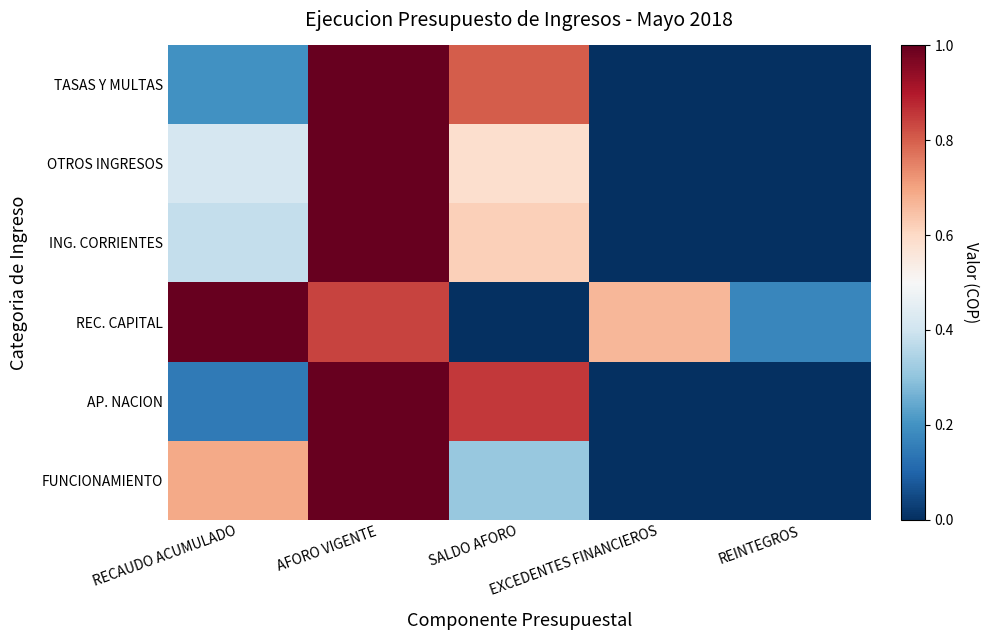

At how many categories does at least one series exceed 0?

5